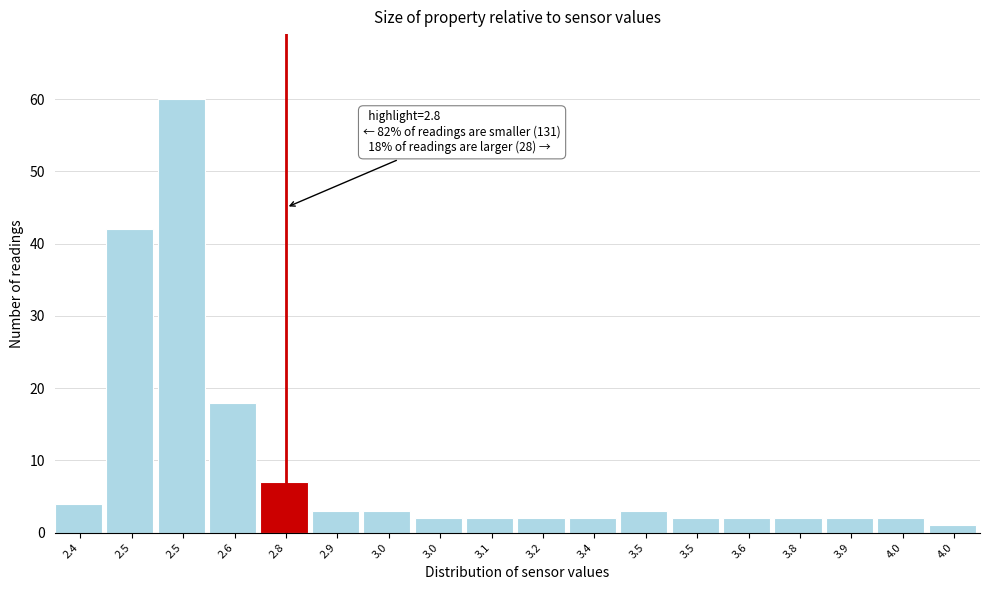

How many bars are there in total?

18